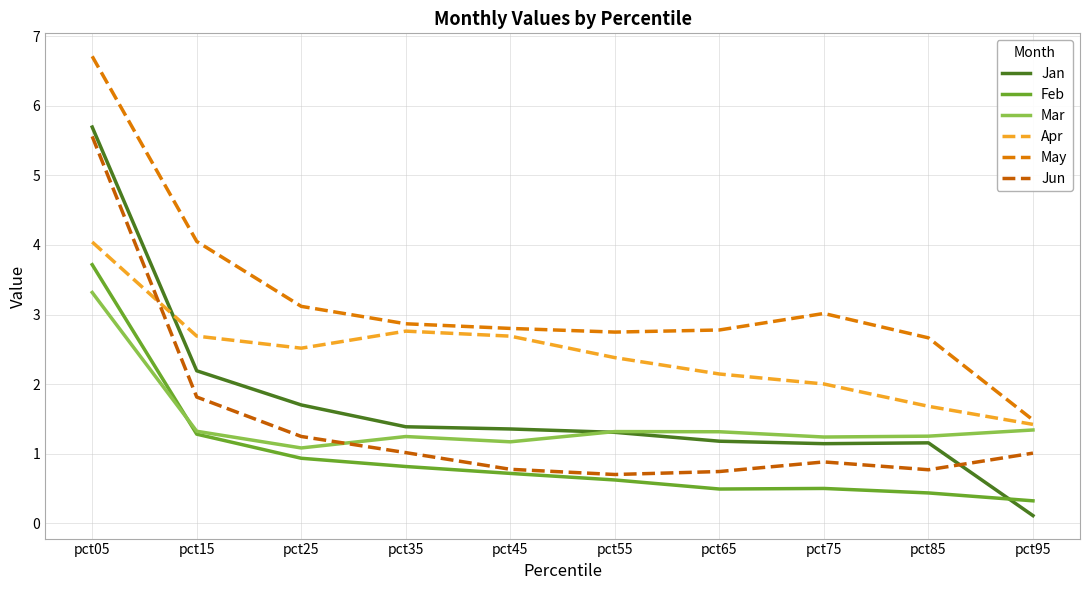

True or false: Jun has a value of 1.8 at pct15.

True